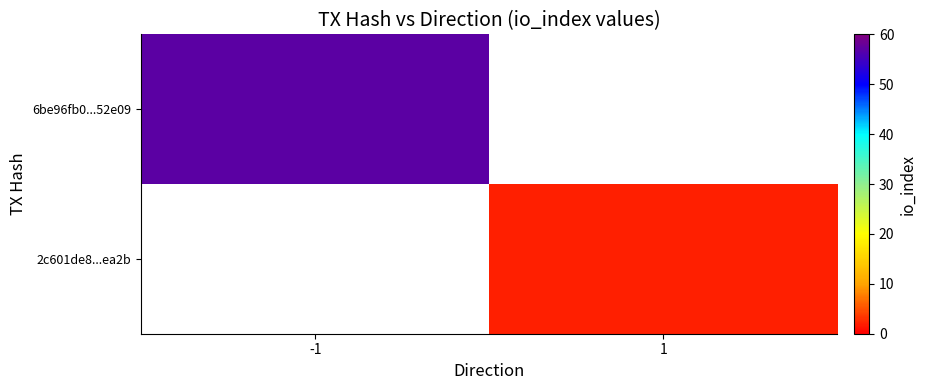

Is it true that 2c601de8...ea2b equals 0.6 at 1?

False